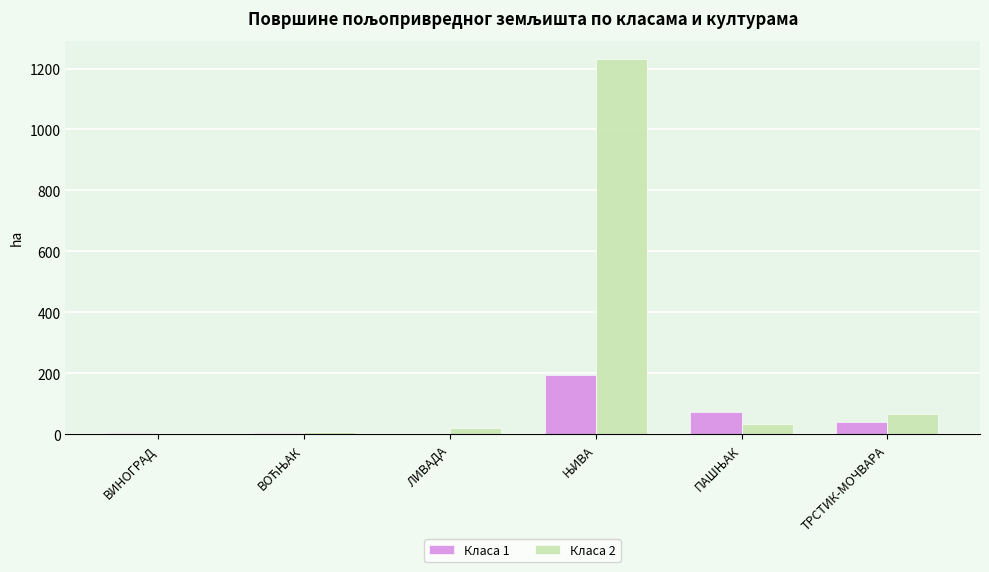

Which series has the largest total across all categories?

Класа 2